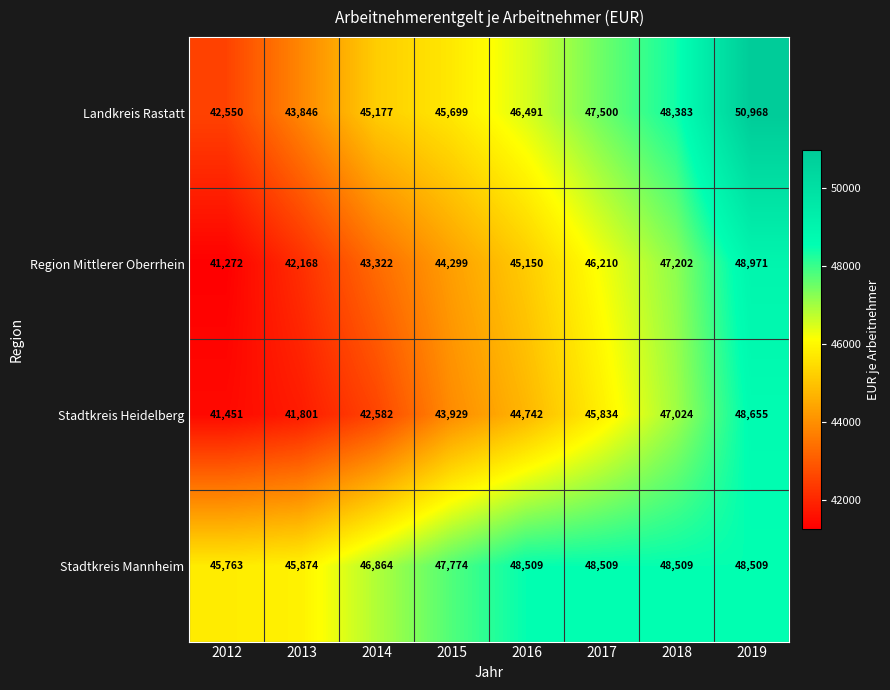

What is the difference between the second highest and second lowest values in the Stadtkreis Mannheim series?

2635